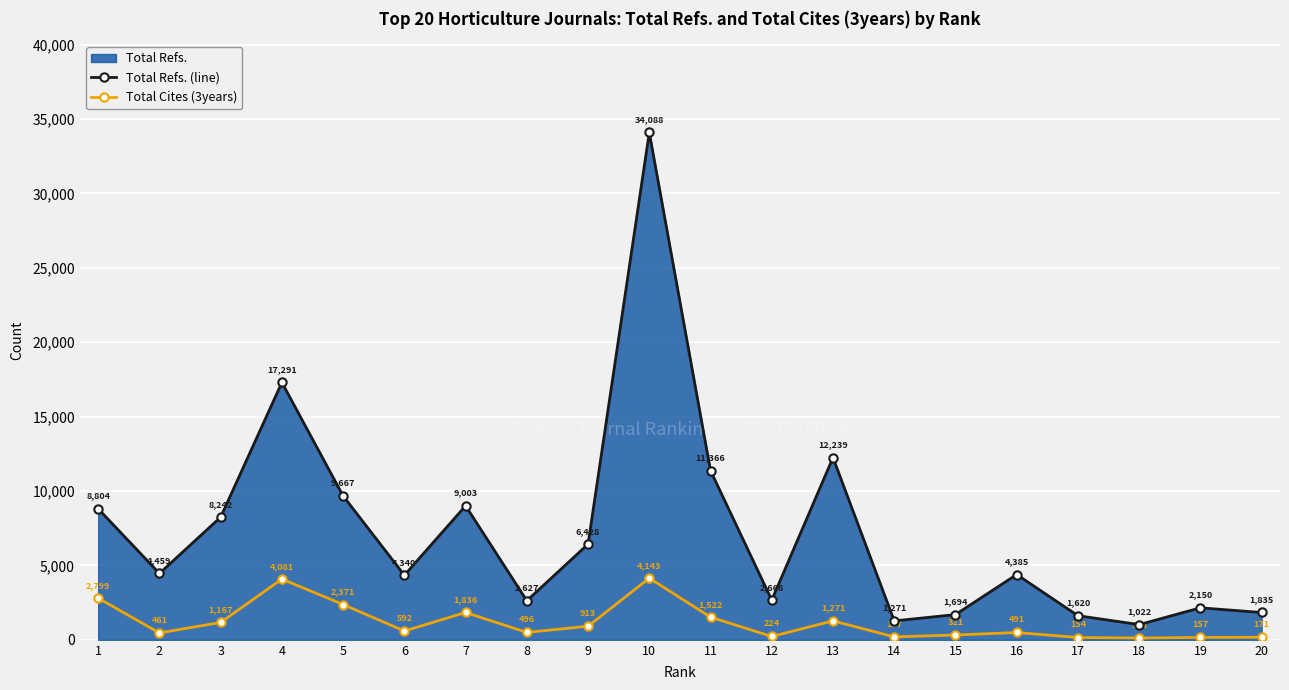

How many interior local valleys does the Total Refs. (line) series have?

6